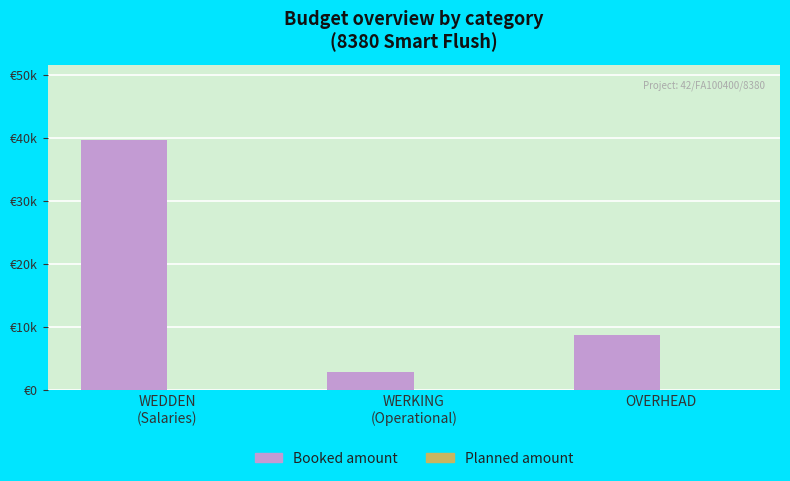

Reading right to left, list all the values displayed in this chart.

Booked amount: 8790.4	2826.9	39715.7
Planned amount: 0.0	0.0	0.0